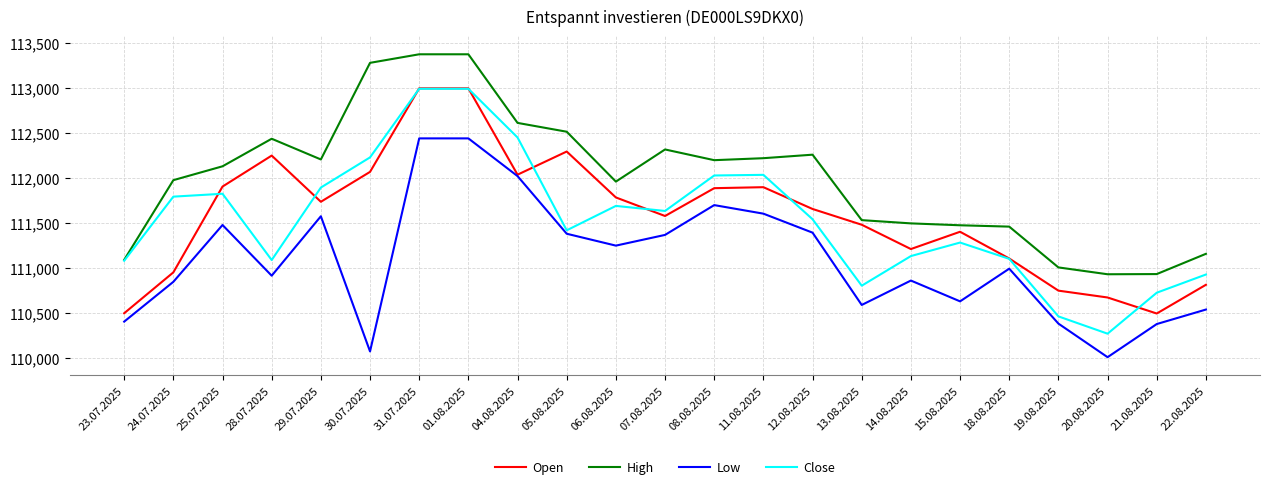

Read the High value at 30.07.2025, to the nearest 100.

113300